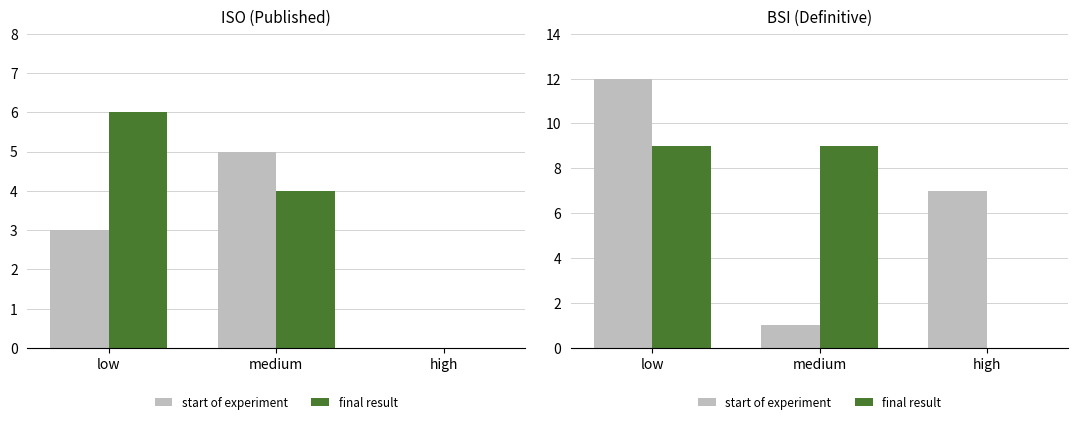

At which category does the chart reach its minimum across all series?

high